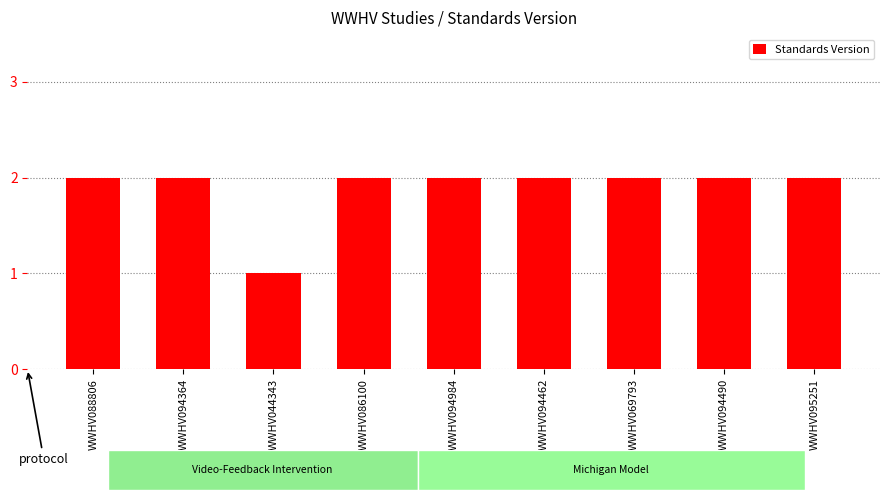

The value at WWHV044343 is 2. True or false?

False